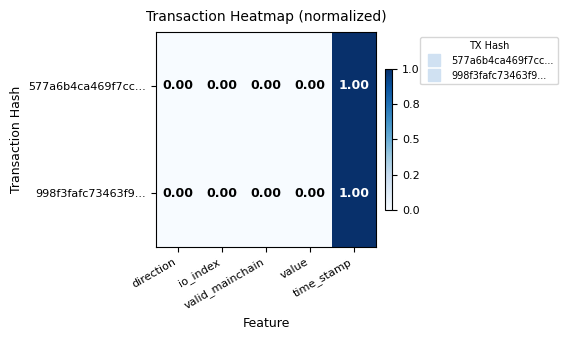

How many categories are shown in the chart?

5